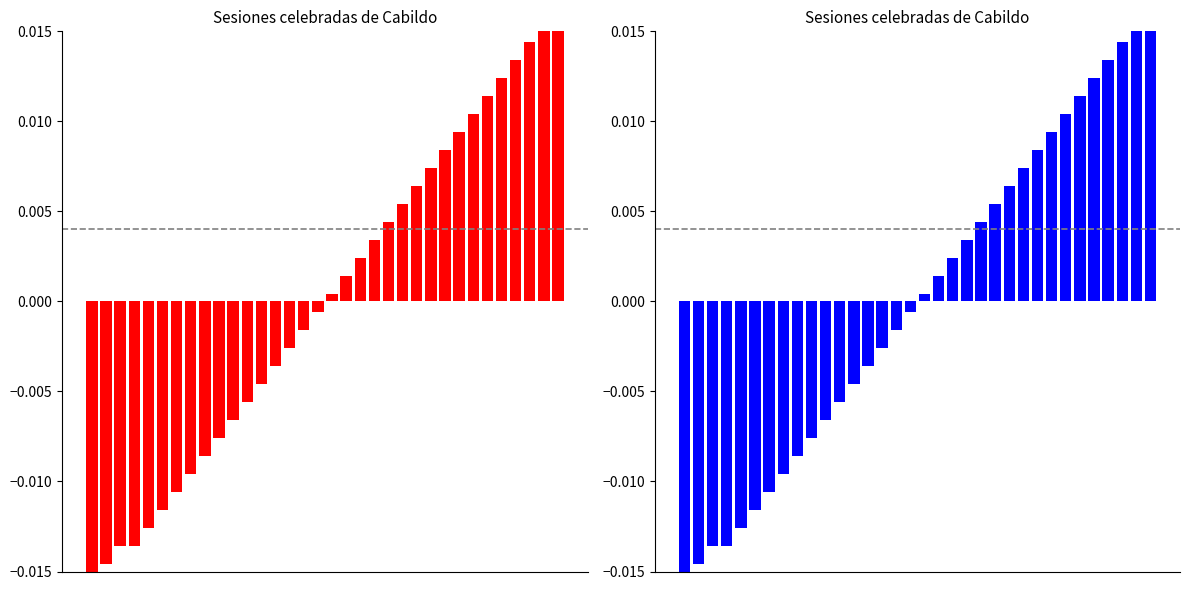

How many bars are there in total?

68